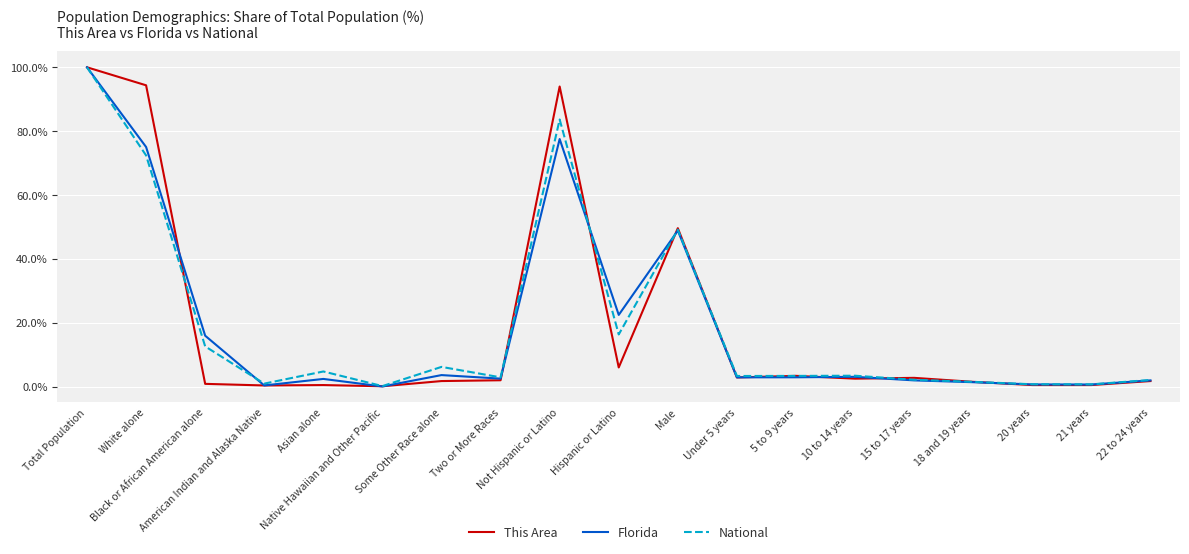

What is the total value across all series at 22 to 24 years?

5.8